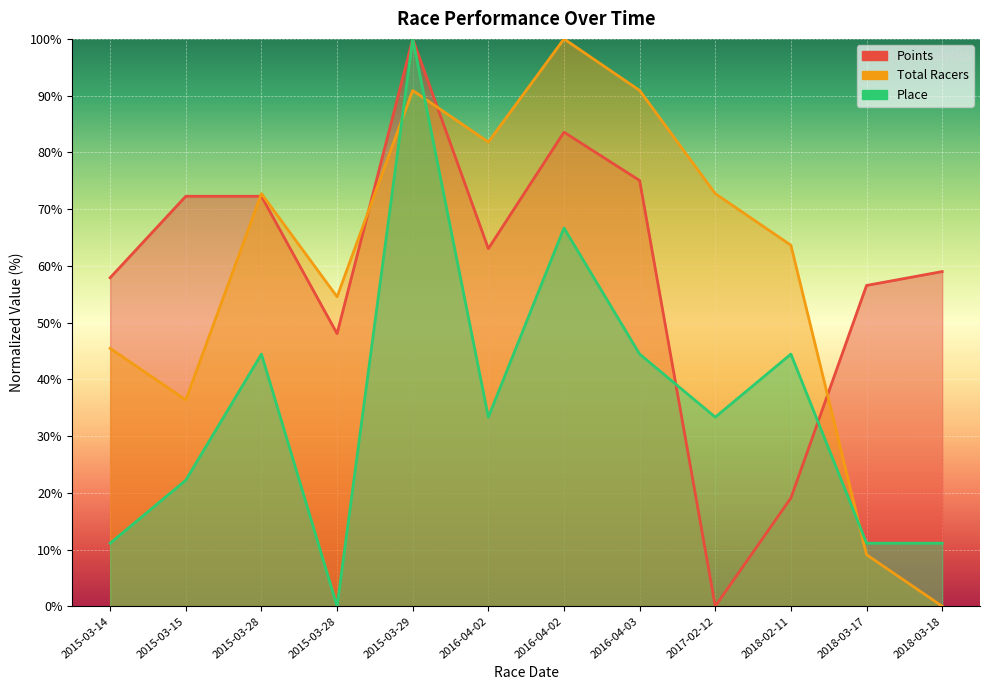

Which series has the largest range (max minus min)?

Points